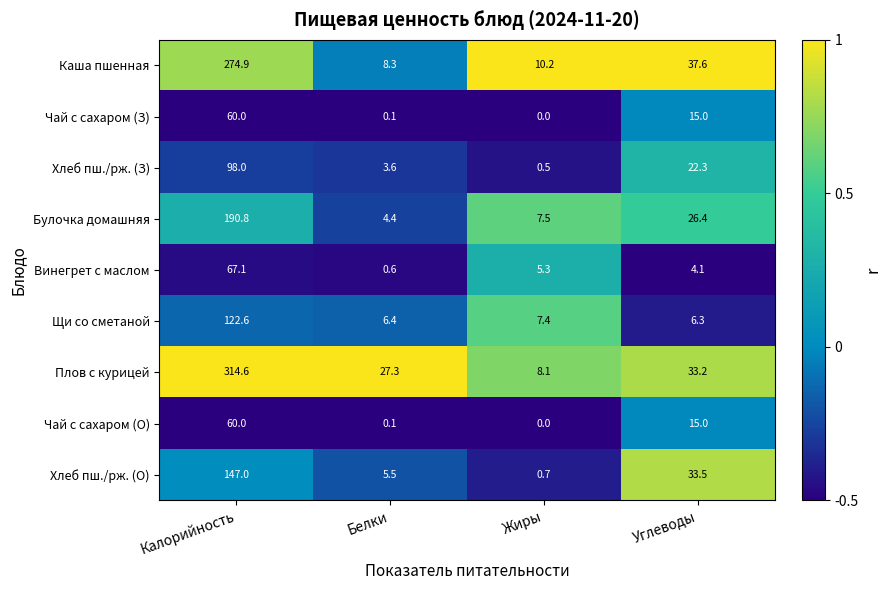

The value of Чай с сахаром (З) at Калорийность is 60.0. True or false?

True